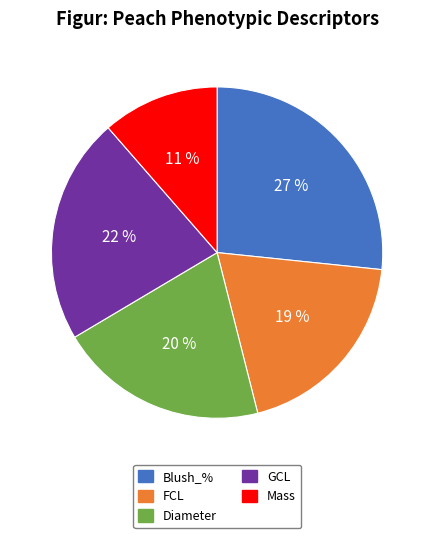

Is it true that Mass is 24% of the pie?

False